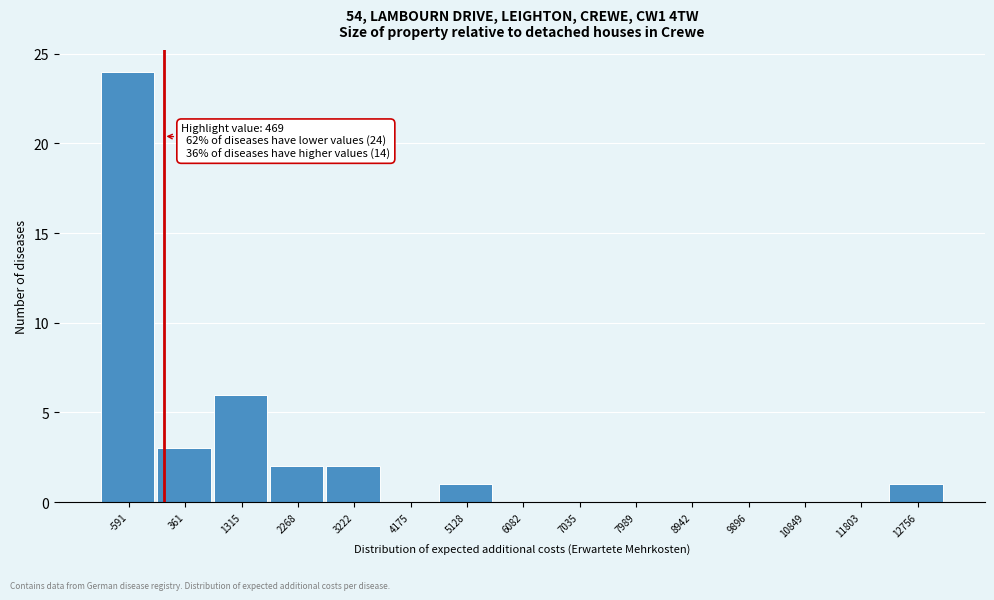

Reading left to right, extract all data points from this chart.

-591=24	361=3	1315=6	2268=2	3222=2	4175=0	5128=1	6082=0	7035=0	7989=0	8942=0	9896=0	10849=0	11803=0	12756=1